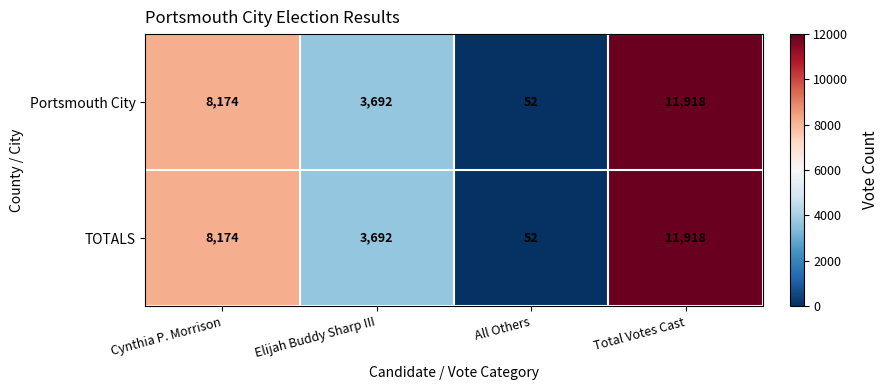

Reading right to left, transcribe all the data shown in this chart.

Portsmouth City: Total Votes Cast=11918	All Others=52	Elijah Buddy Sharp III=3692	Cynthia P. Morrison=8174
TOTALS: Total Votes Cast=11918	All Others=52	Elijah Buddy Sharp III=3692	Cynthia P. Morrison=8174